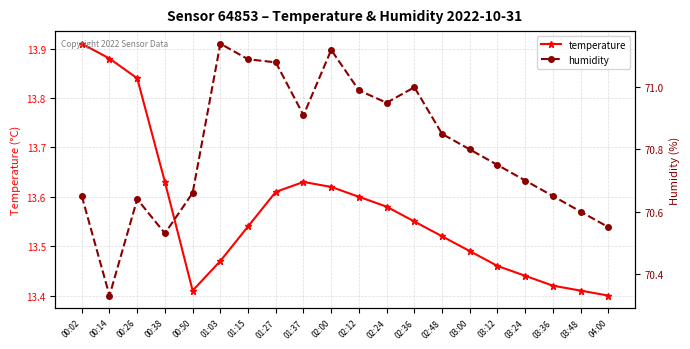

At which label is temperature closest to 13?

04:00